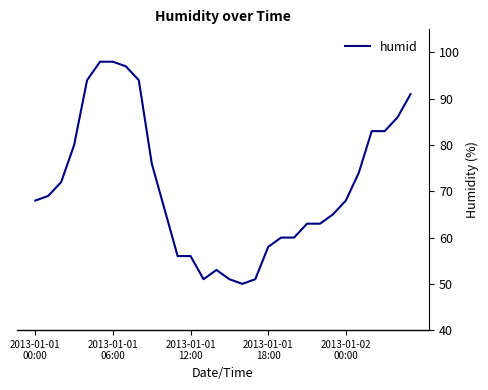

What is the minimum value shown in the chart?

50